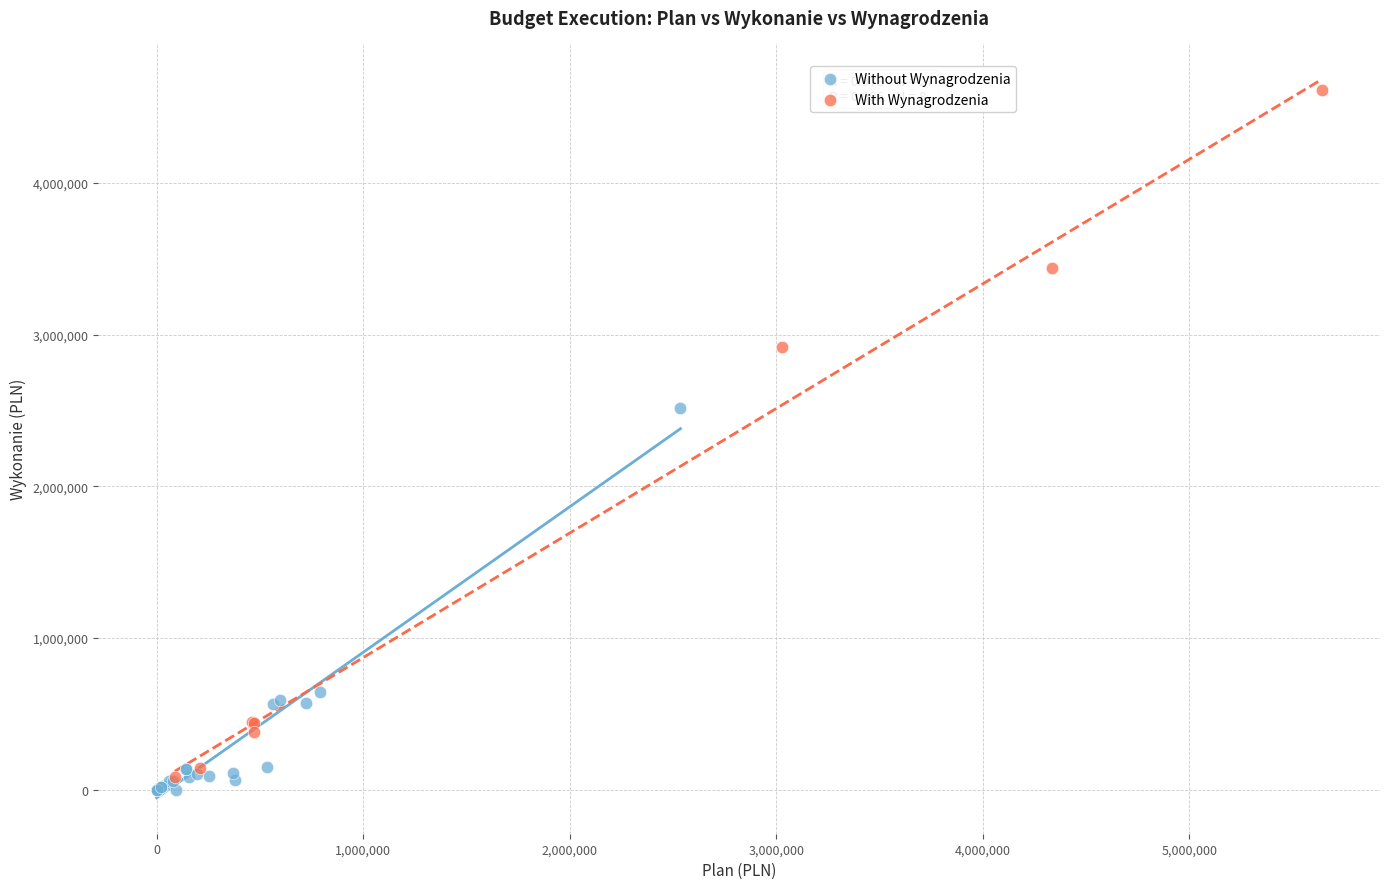

Which series reaches the minimum Y coordinate?

Without Wynagrodzenia